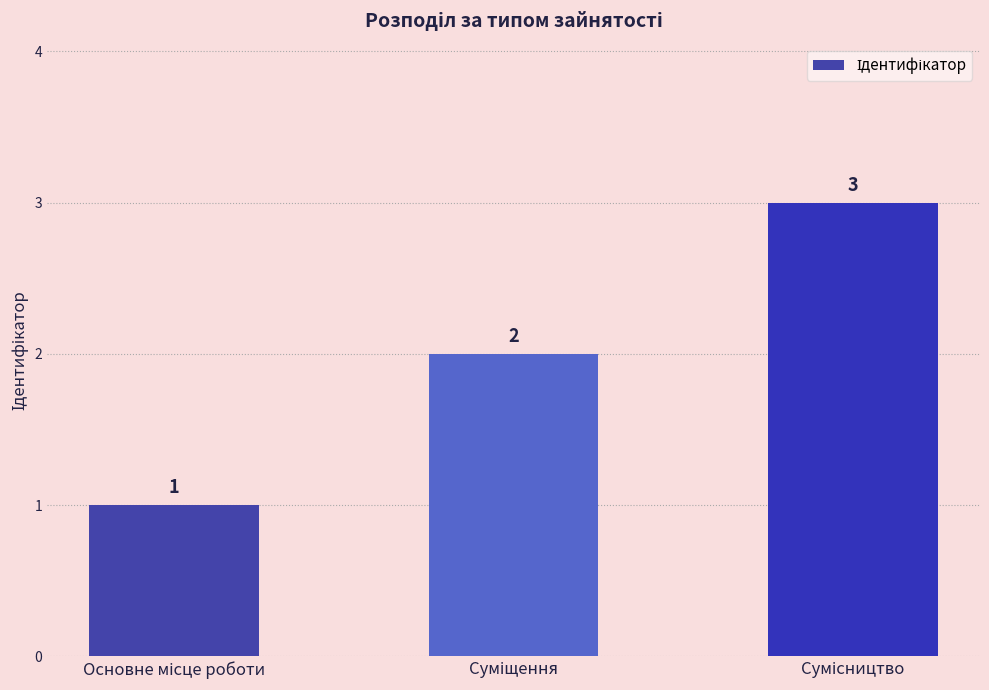

What is the difference between the maximum and minimum values?

2